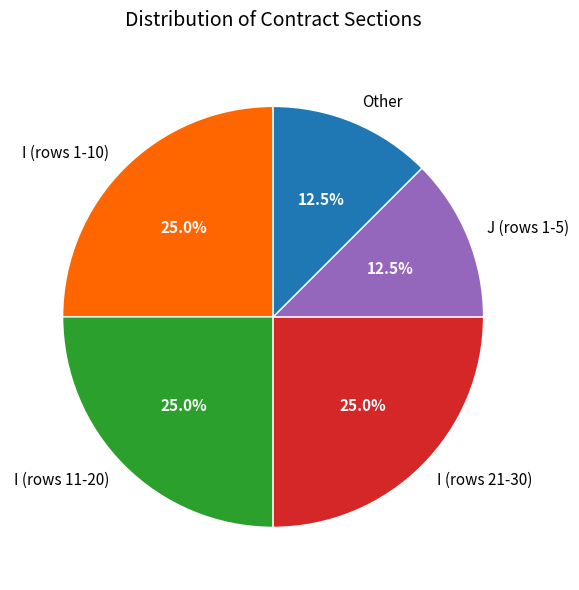

Is there any slice that represents more than half of the pie?

No